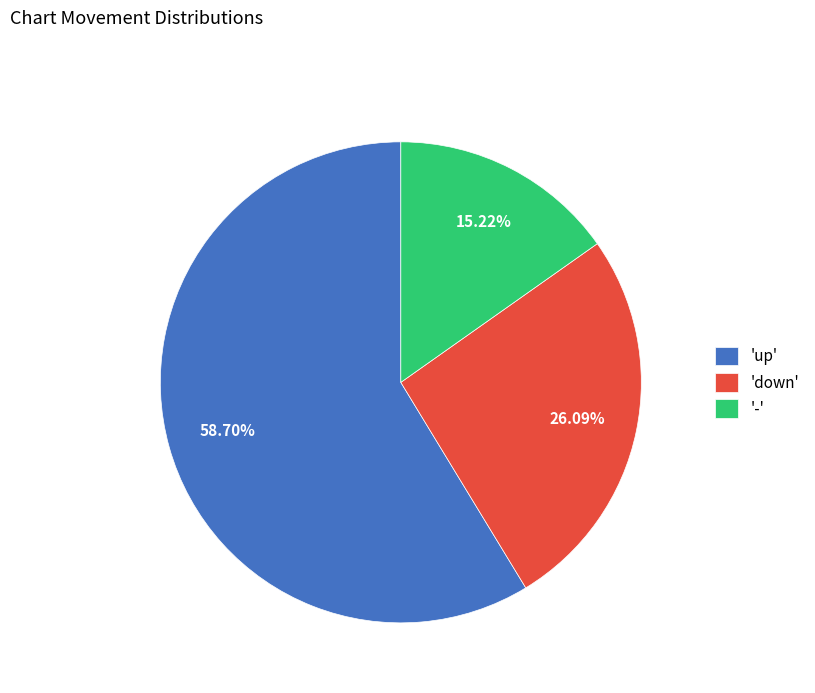

How many slices are in this pie chart?

3